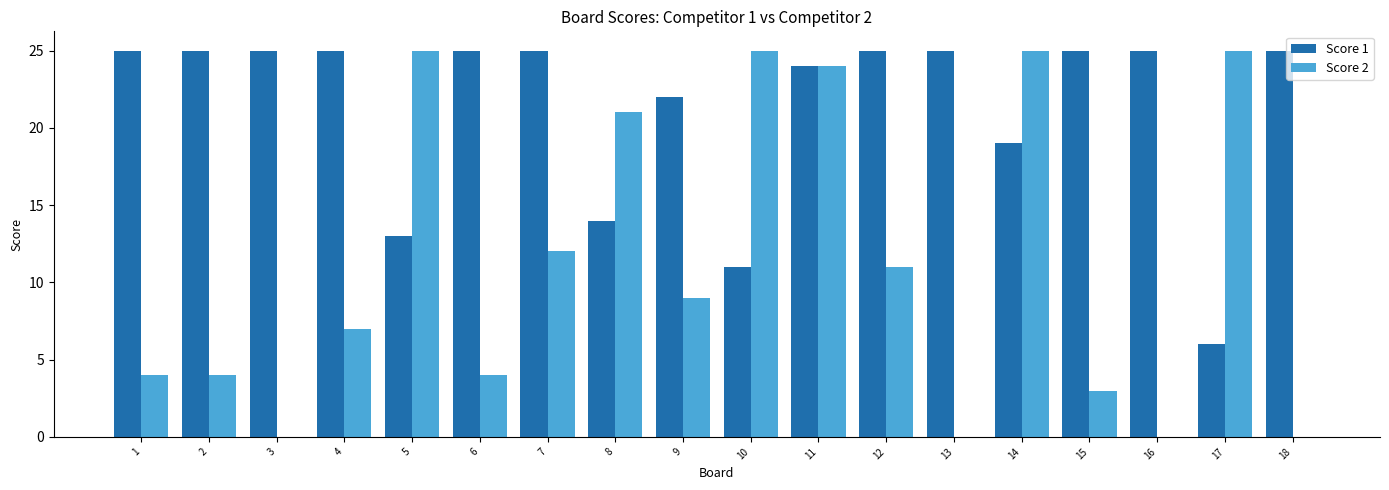

What is the sum of all Score 1 values?

384